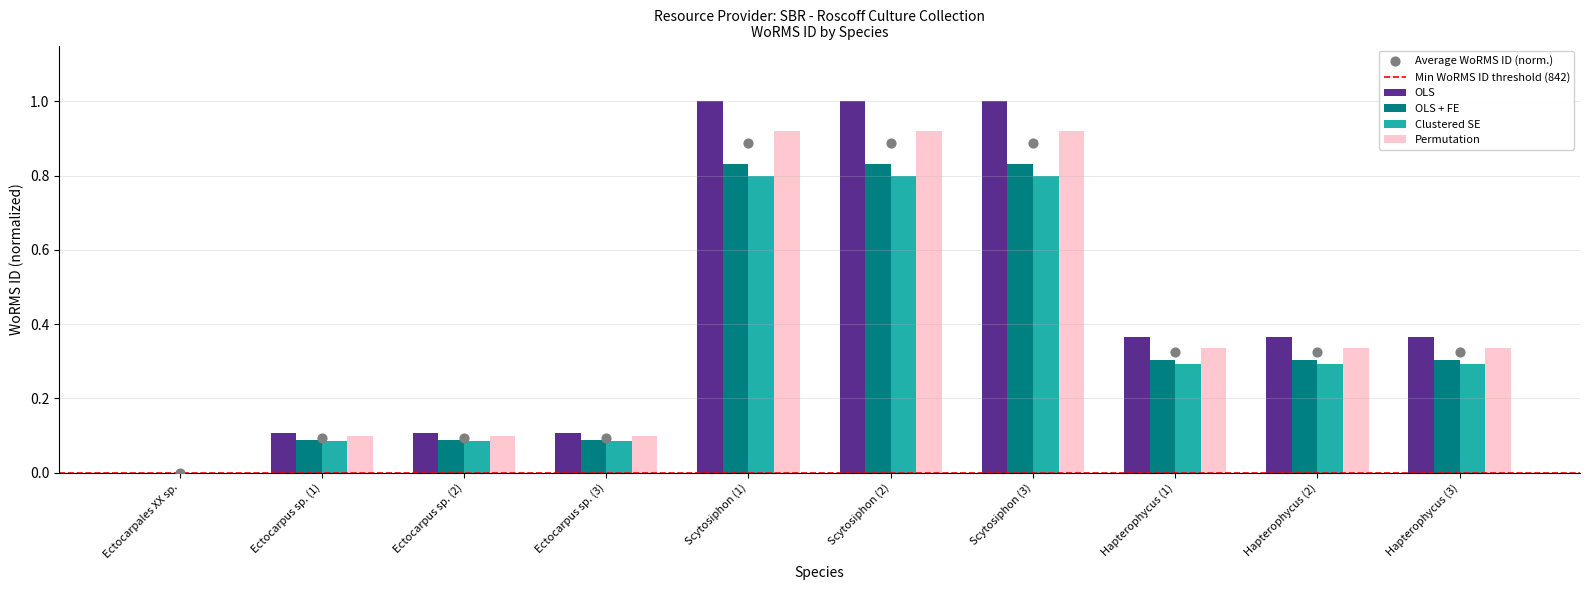

What are all the series names shown in the legend?

OLS, OLS + FE, Clustered SE, Permutation